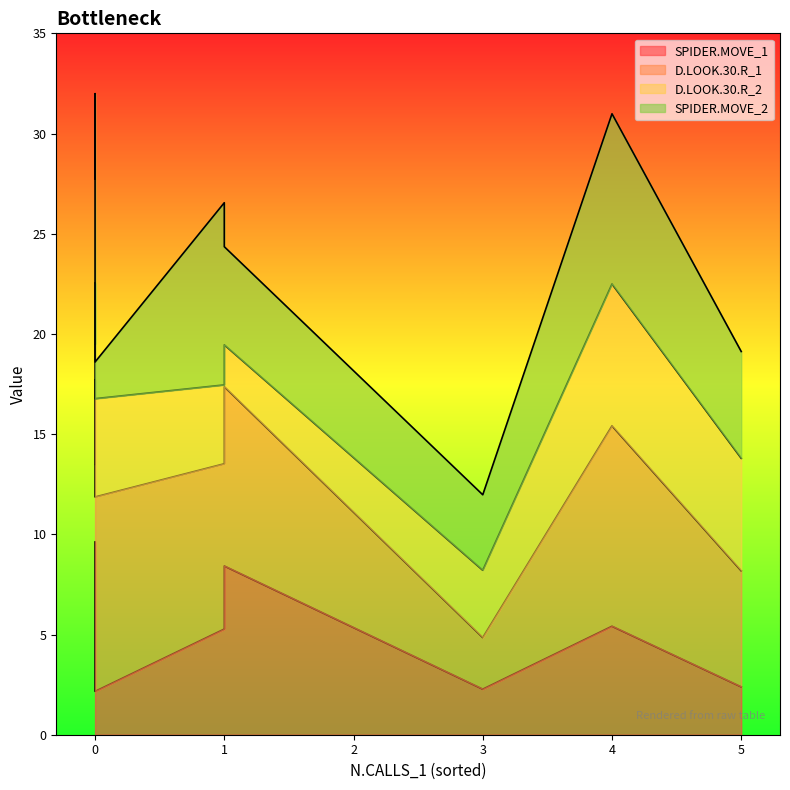

The value of D.LOOK.30.R_2 at 0 is 11.1. True or false?

False